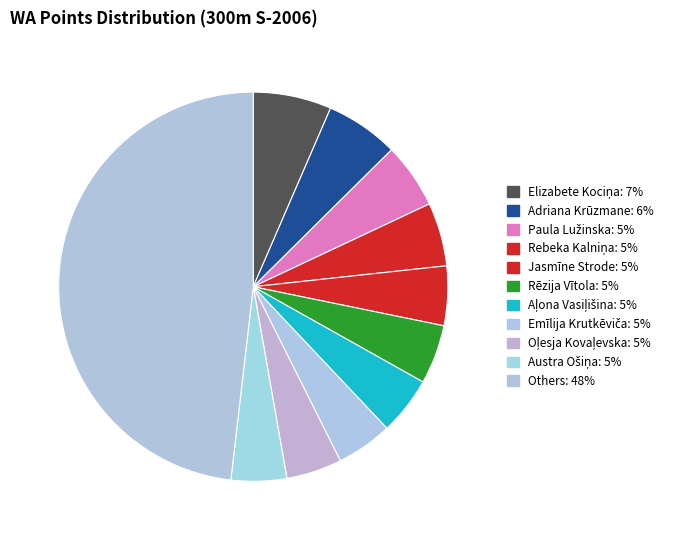

Is there a majority slice in this chart?

No